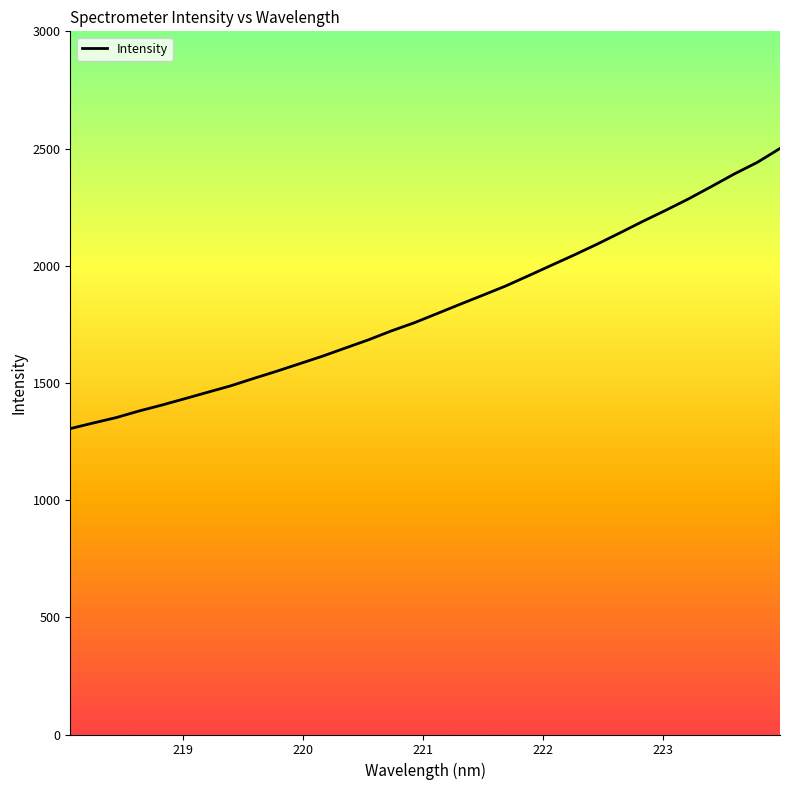

How many series are shown in this chart?

1